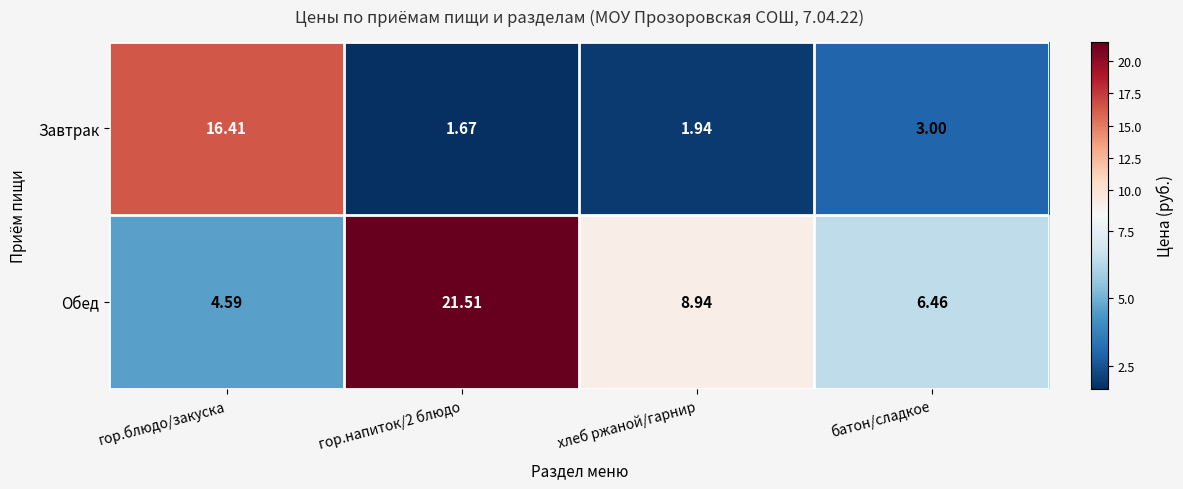

Where is Обед nearest to the value 13?

хлеб ржаной/гарнир